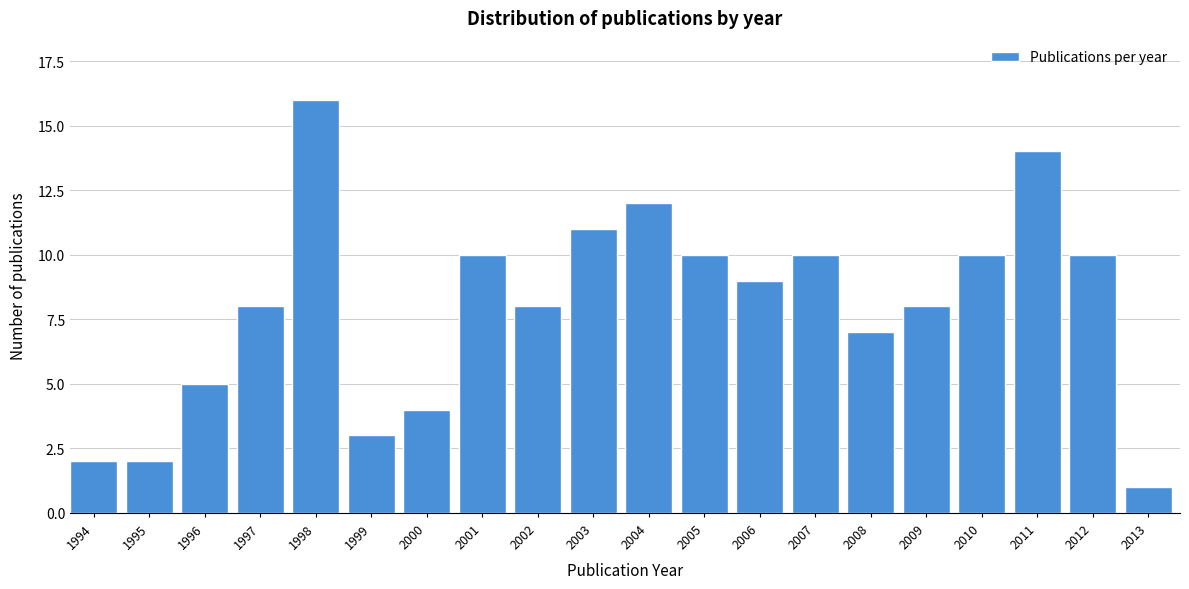

Reading left to right, extract all data points from this chart.

1994=2	1995=2	1996=5	1997=8	1998=16	1999=3	2000=4	2001=10	2002=8	2003=11	2004=12	2005=10	2006=9	2007=10	2008=7	2009=8	2010=10	2011=14	2012=10	2013=1